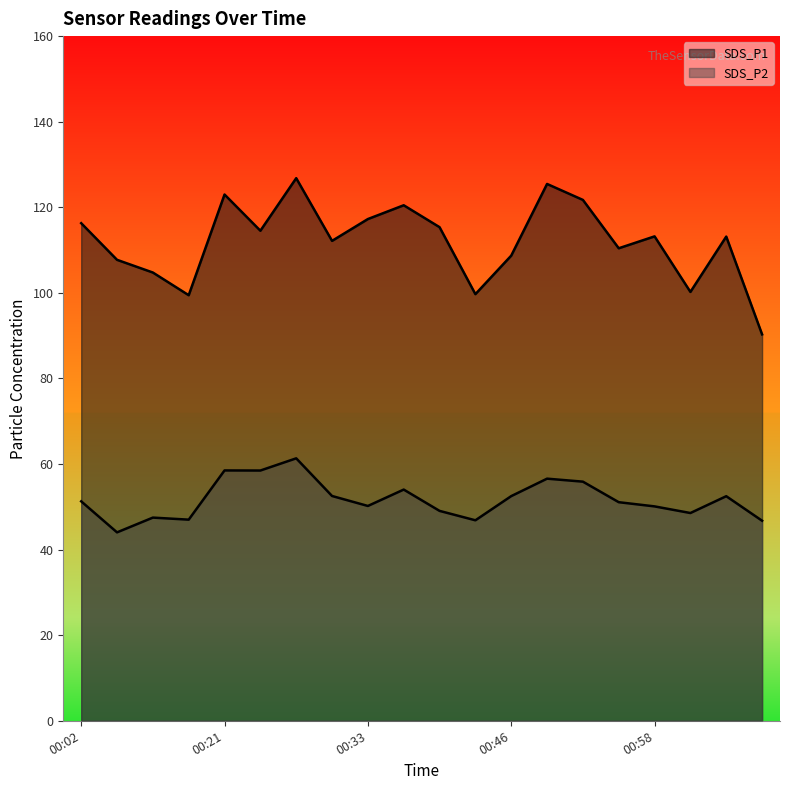

Where is the first local maximum for SDS_P2?

00:15